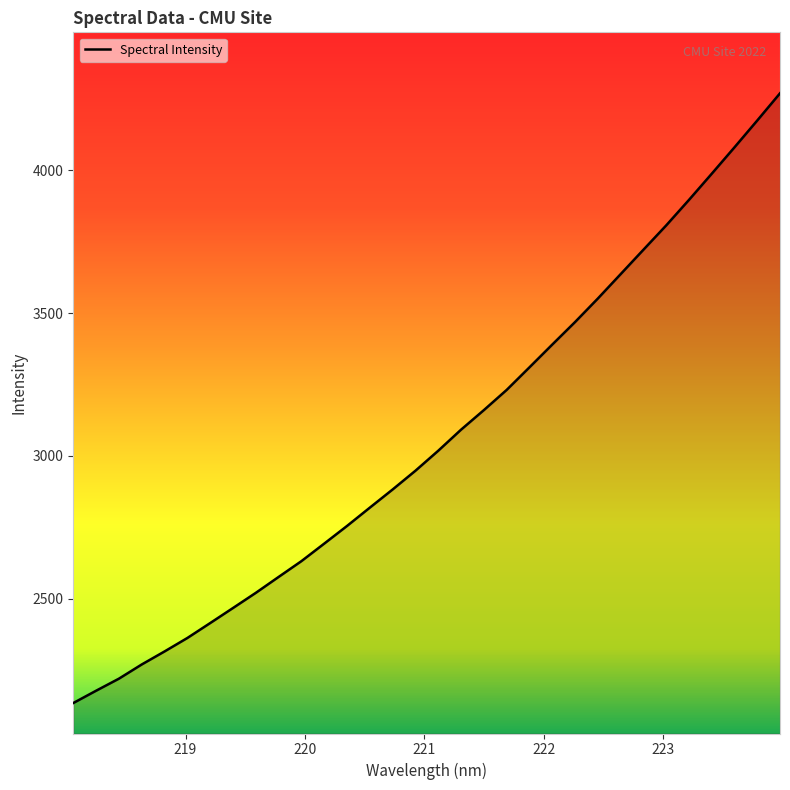

What is the maximum value shown in the chart?

4270.3